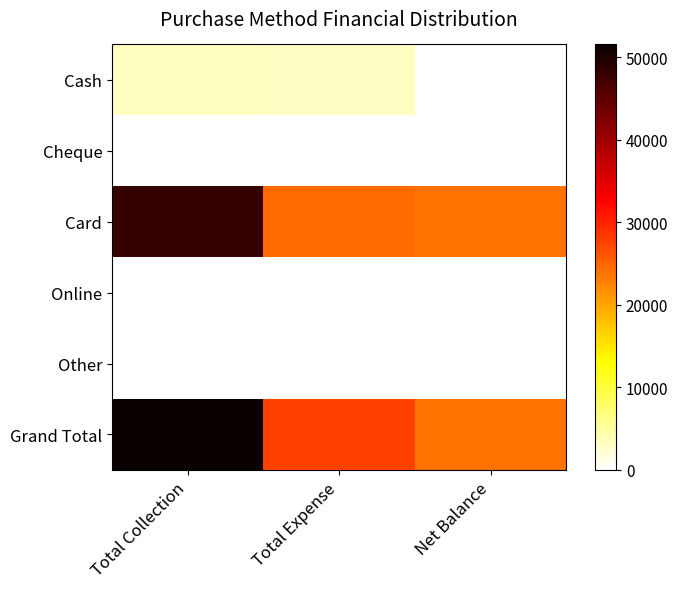

Which has a higher value, Total Collection or Net Balance?

Total Collection